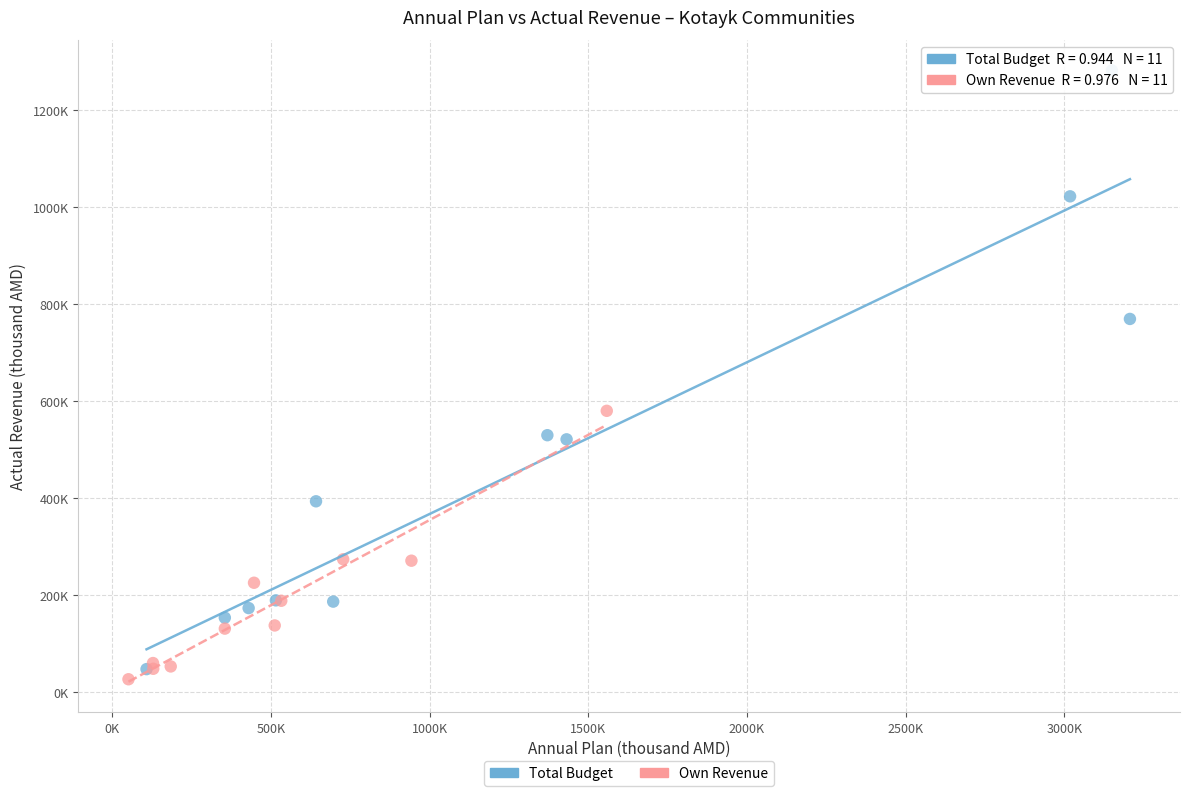

What are all the series names shown in the legend?

Total Budget, Own Revenue